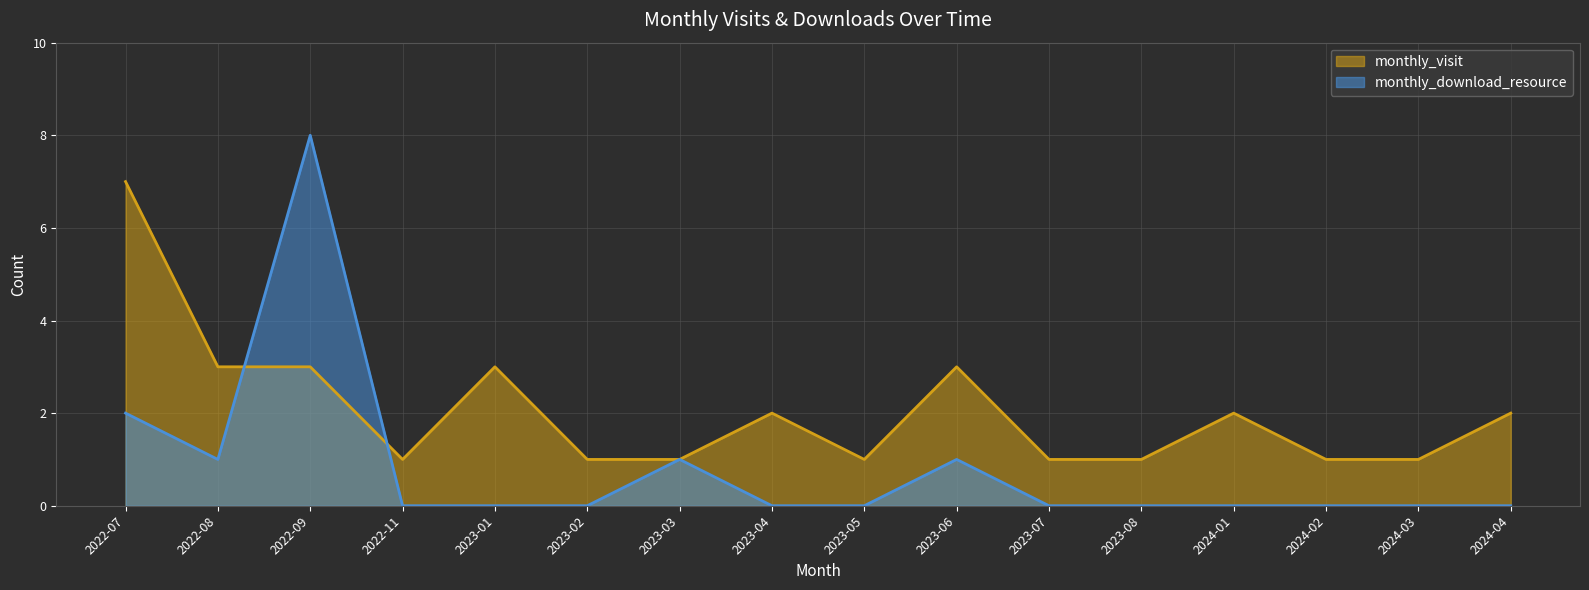

Which series has the largest range (max minus min)?

monthly_download_resource